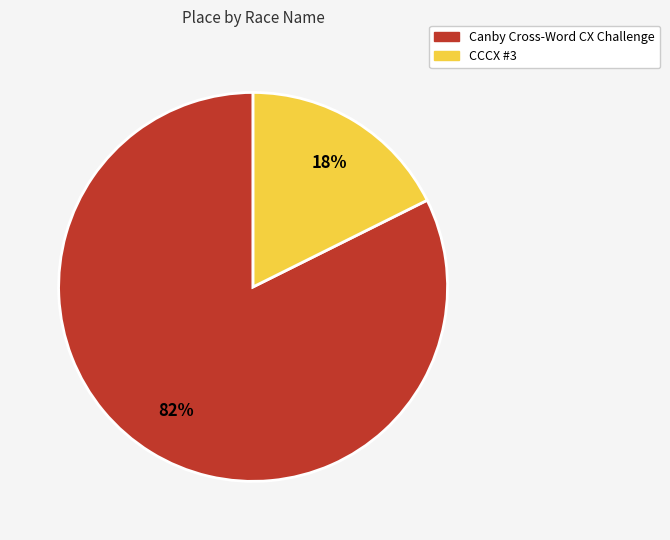

Which category has the smallest portion of the pie?

CCCX #3